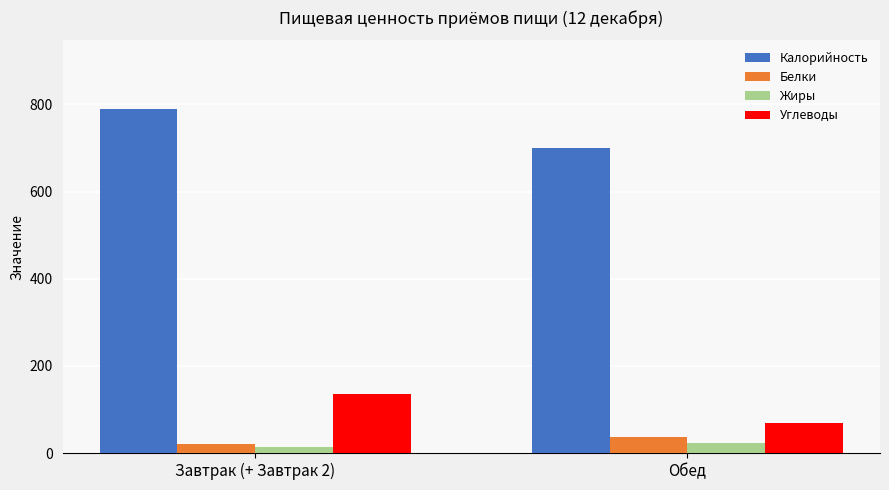

What is the total value across all series at Обед?

827